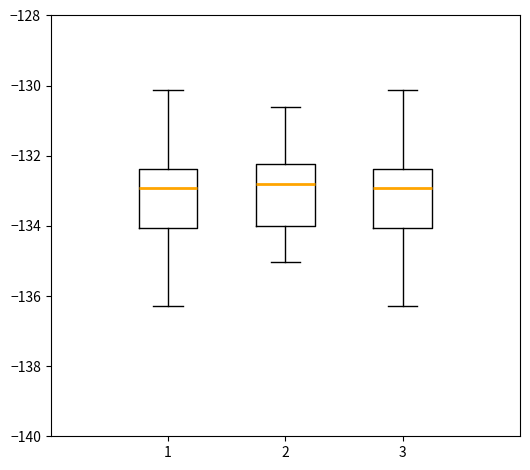

Reading left to right, transcribe this box plot: for each box, give where its median line is, the range the box spans, and where its two whiskers end, as read against the y-axis. The values are not printed on the chart, so give them approximately, as read against the axis.

1: median -133.0, box -134.0 to -132.4, whiskers -136.2 to -130.2
2: median -132.8, box -134.0 to -132.2, whiskers -135.0 to -130.6
3: median -133.0, box -134.0 to -132.4, whiskers -136.2 to -130.2